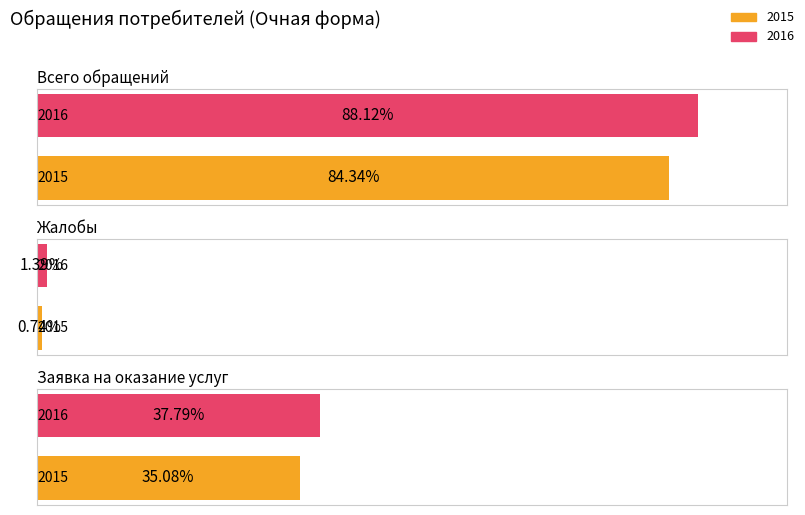

Which category has the lowest value in the 2016 series?

Жалобы